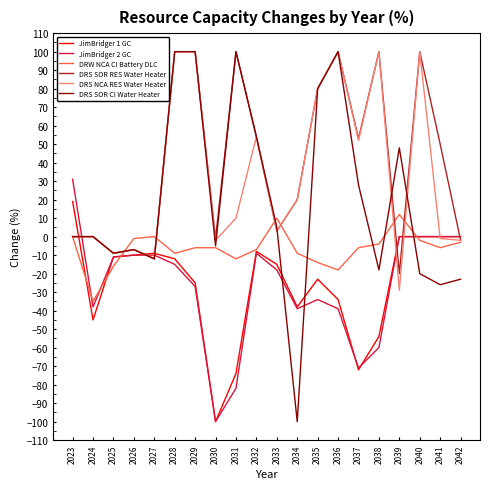

What are all the series names shown in the legend?

JimBridger 1 GC, JimBridger 2 GC, DRW NCA CI Battery DLC, DRS SOR RES Water Heater, DRS NCA RES Water Heater, DRS SOR CI Water Heater